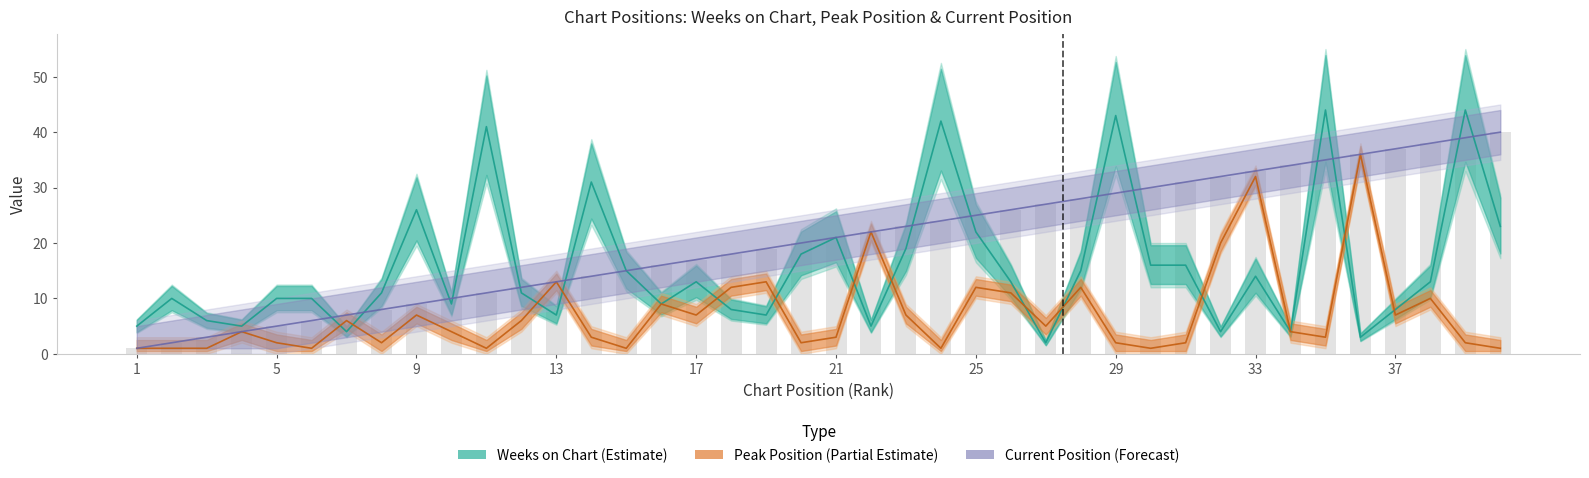

What is the maximum value shown in the chart?

44